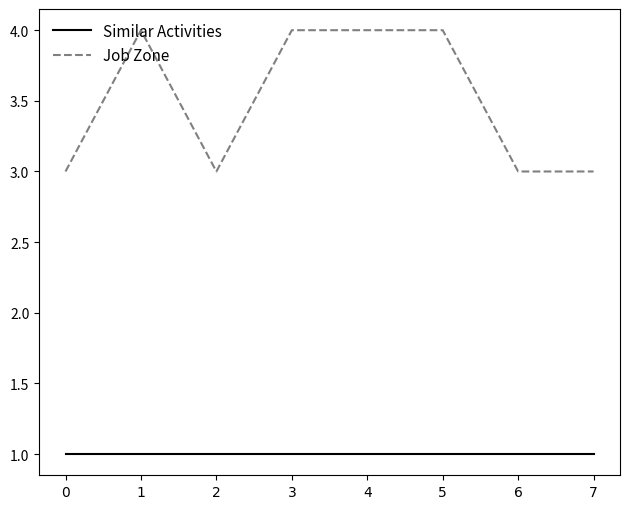

The value of Job Zone at 4 is 2. True or false?

False